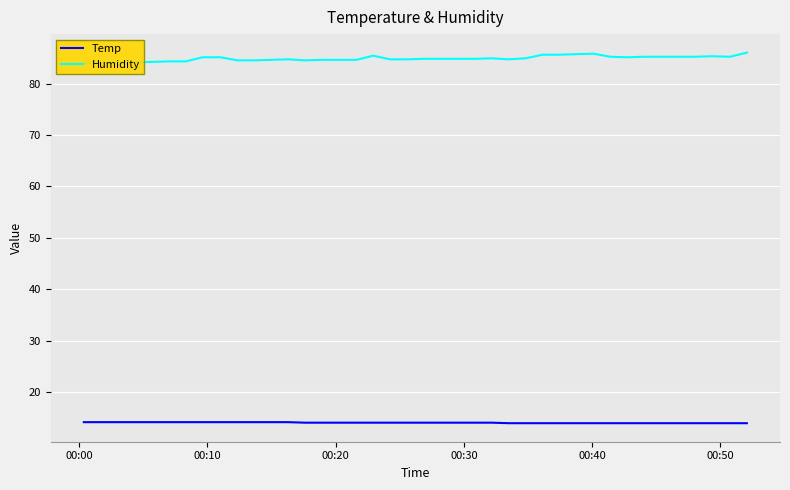

Count the number of categories in the chart.

40